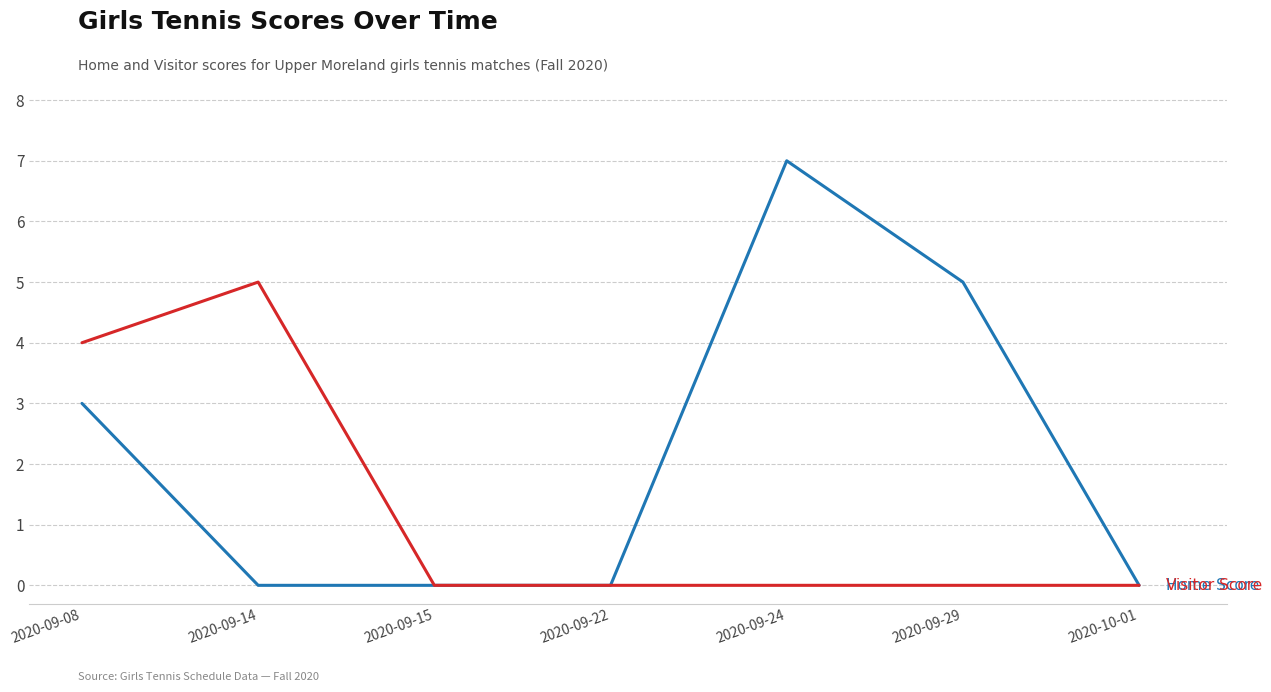

What is the total value across all series at 2020-09-29?

5